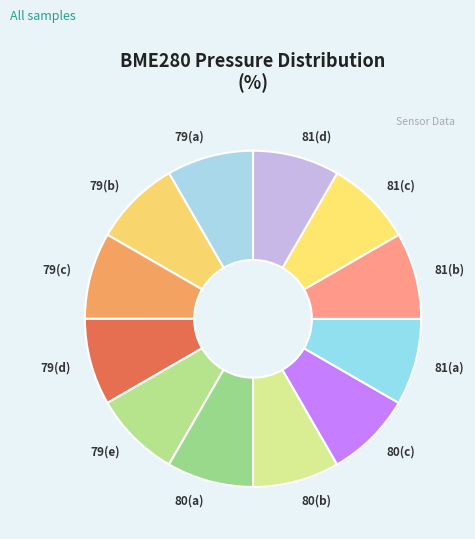

Does 80(a) account for over 50% of the chart?

No